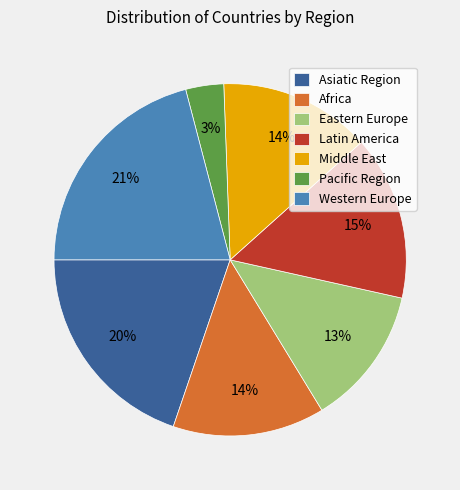

What is the largest slice in the pie chart?

Western Europe